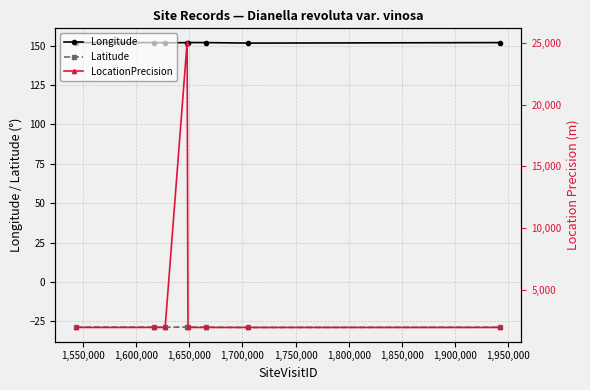

What is the maximum value shown in the chart?

25000.0